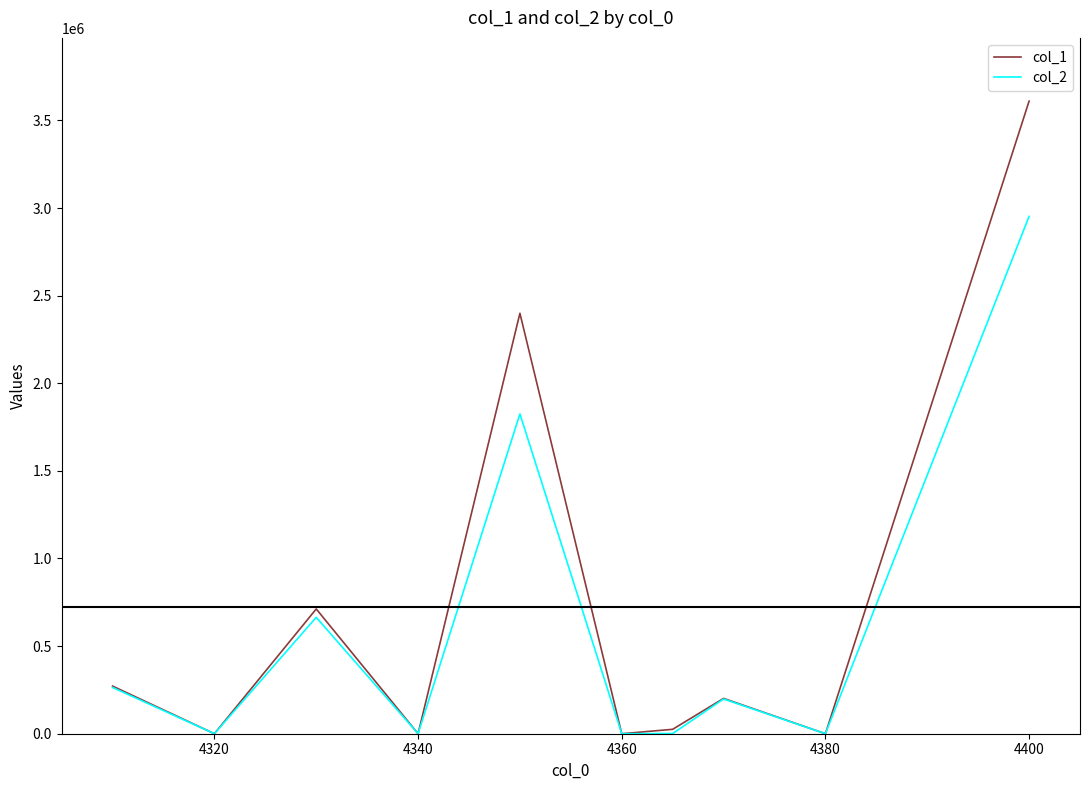

How many interior local peaks does the col_1 series have?

3